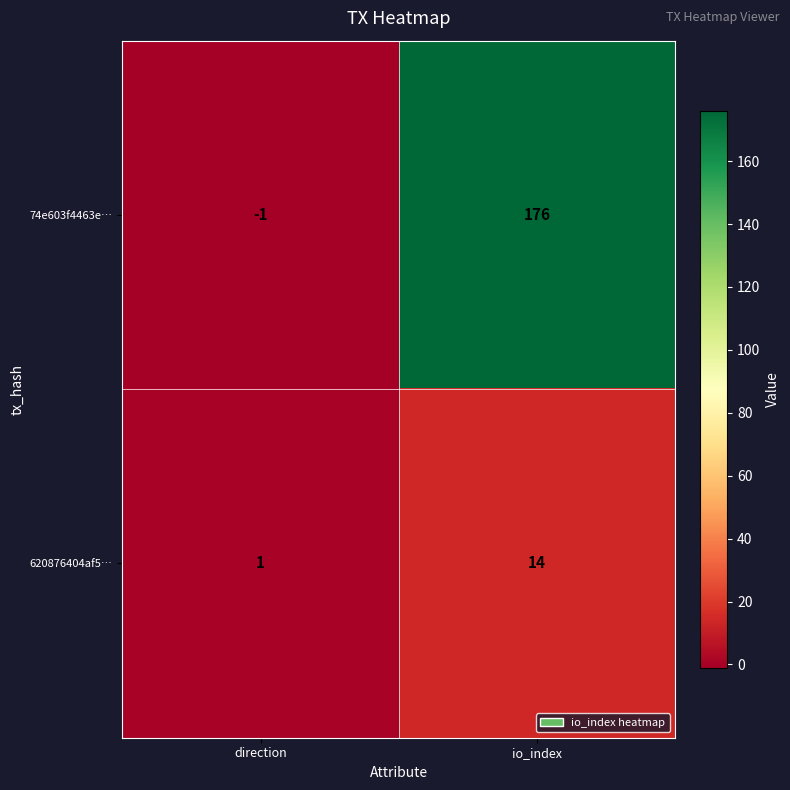

What is the difference between the highest and lowest values at io_index?

162